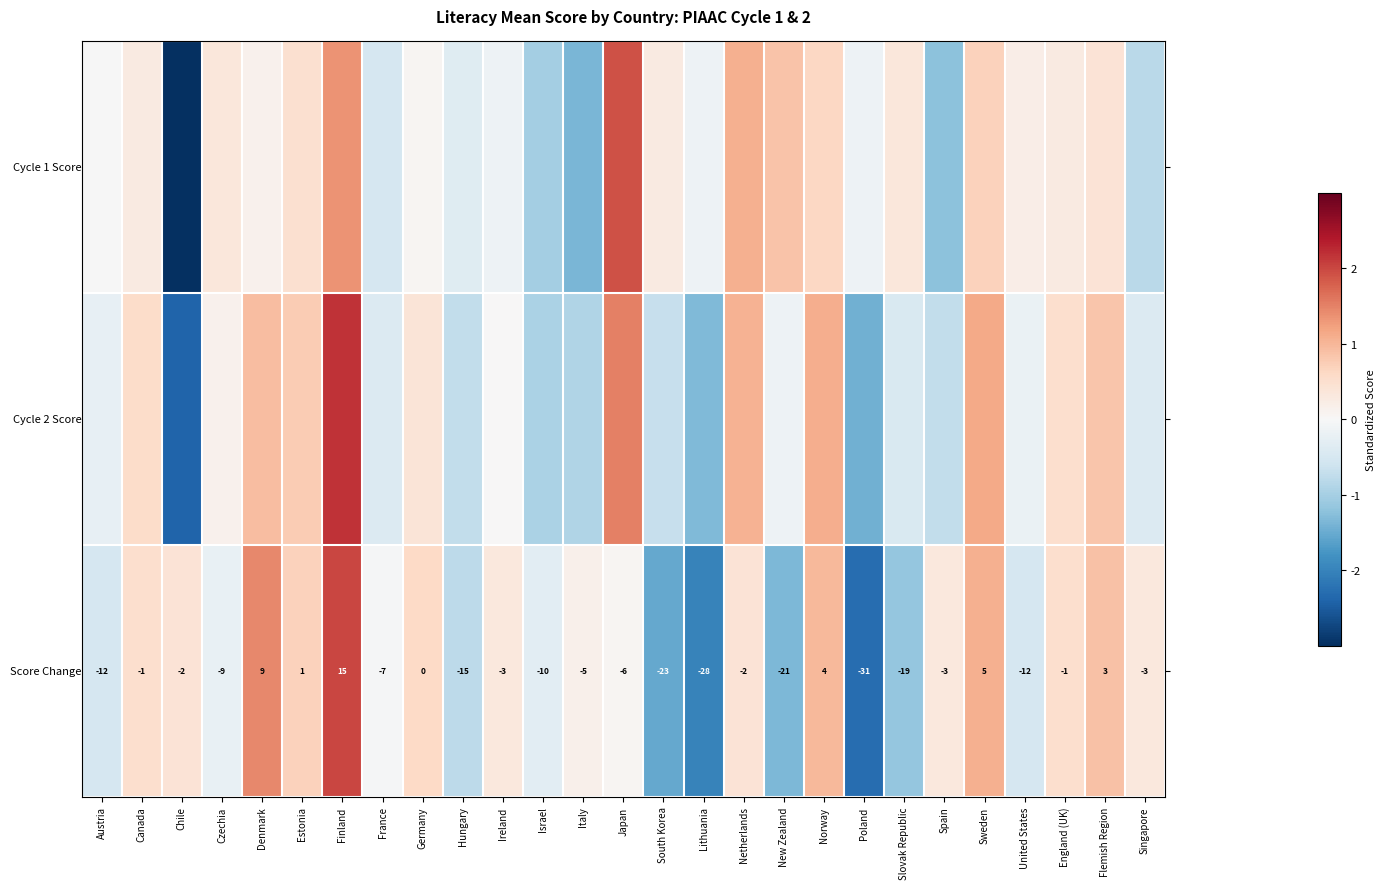

Between Canada and Estonia, which is larger?

Estonia